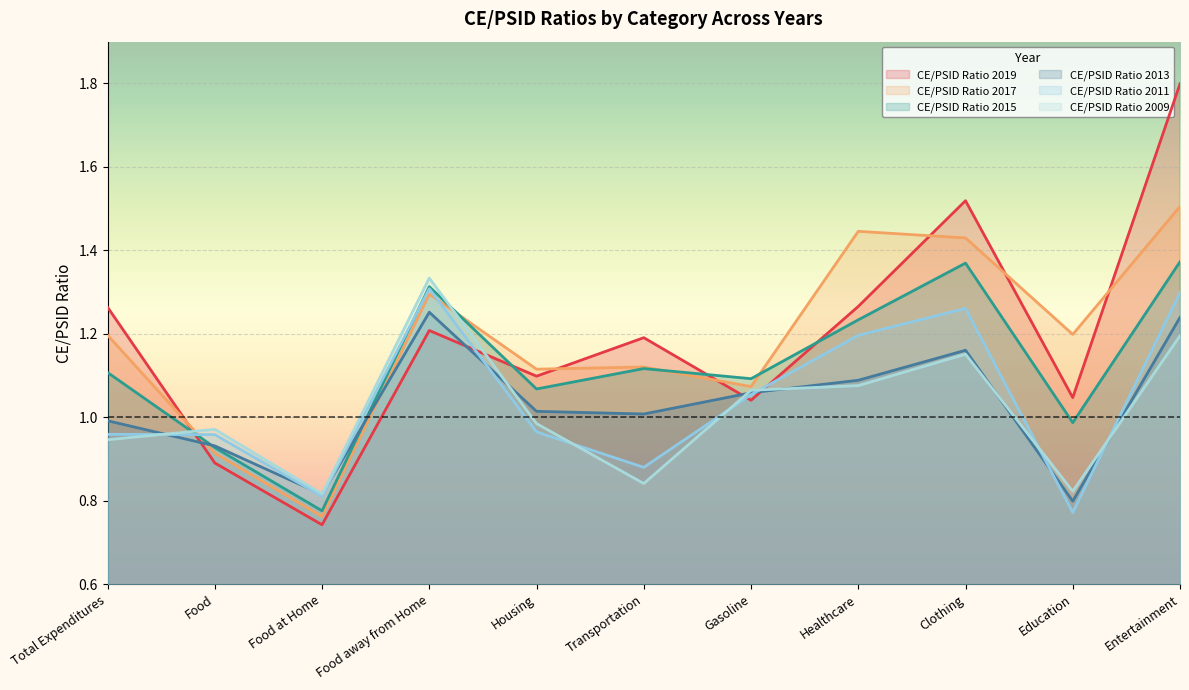

What is the sum of the CE/PSID Ratio 2019 values at Clothing and Gasoline?

2.6